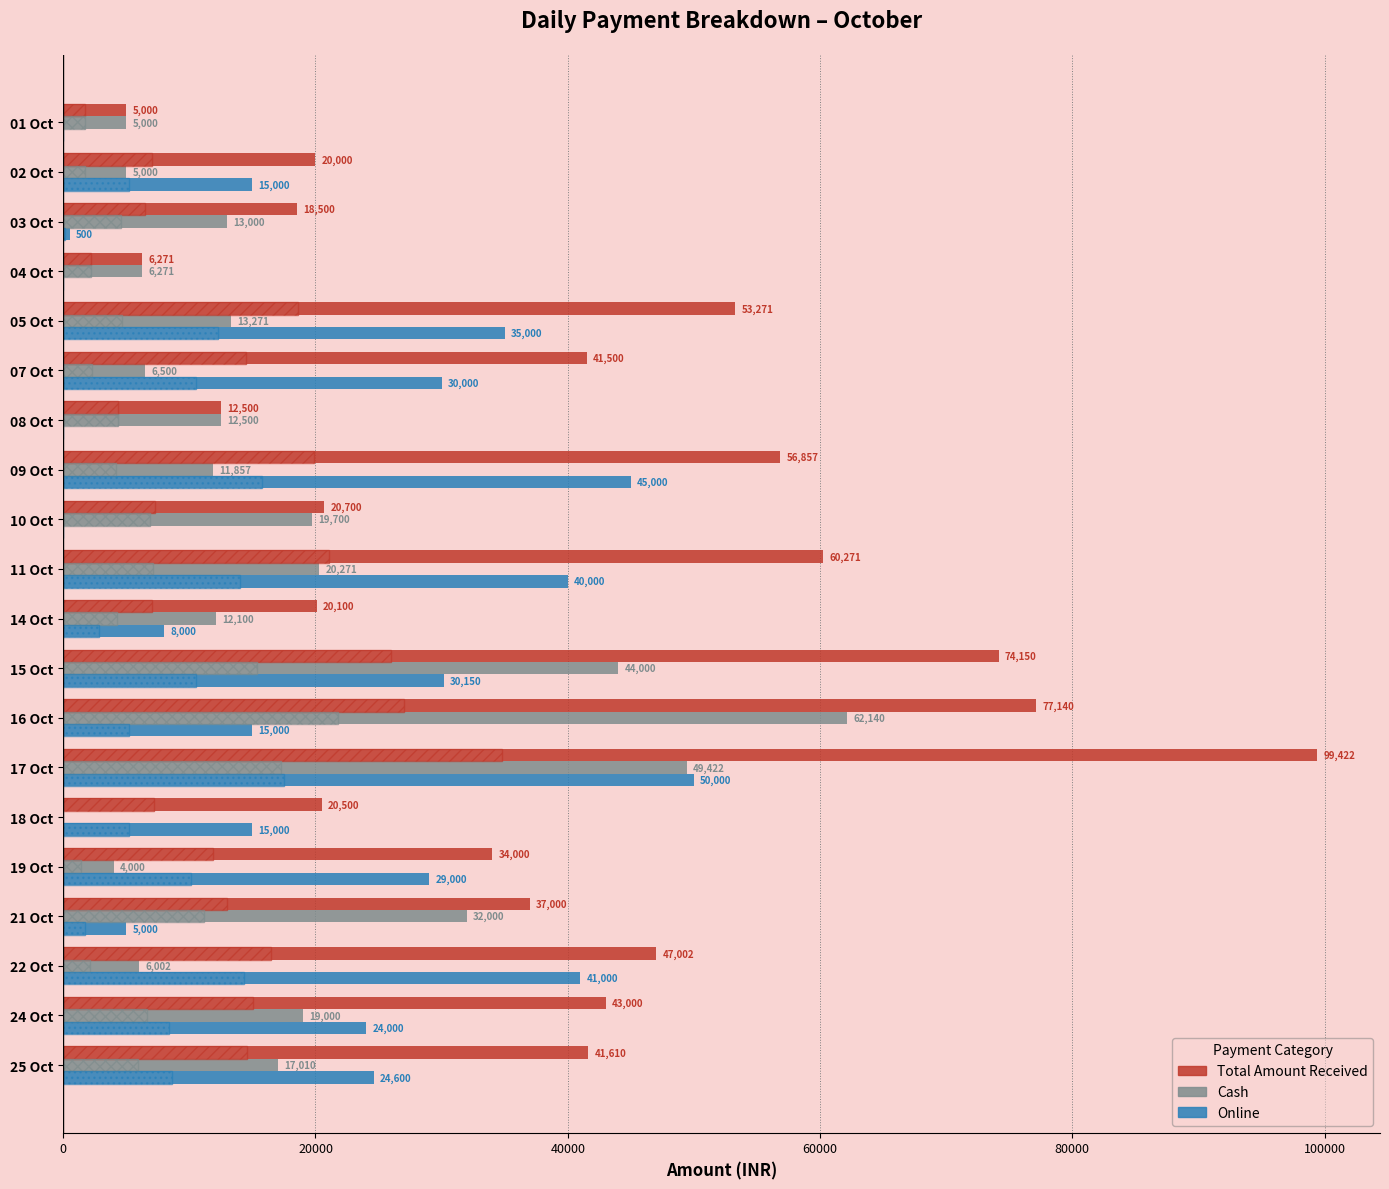

What is the sum of all Cash values?

359044